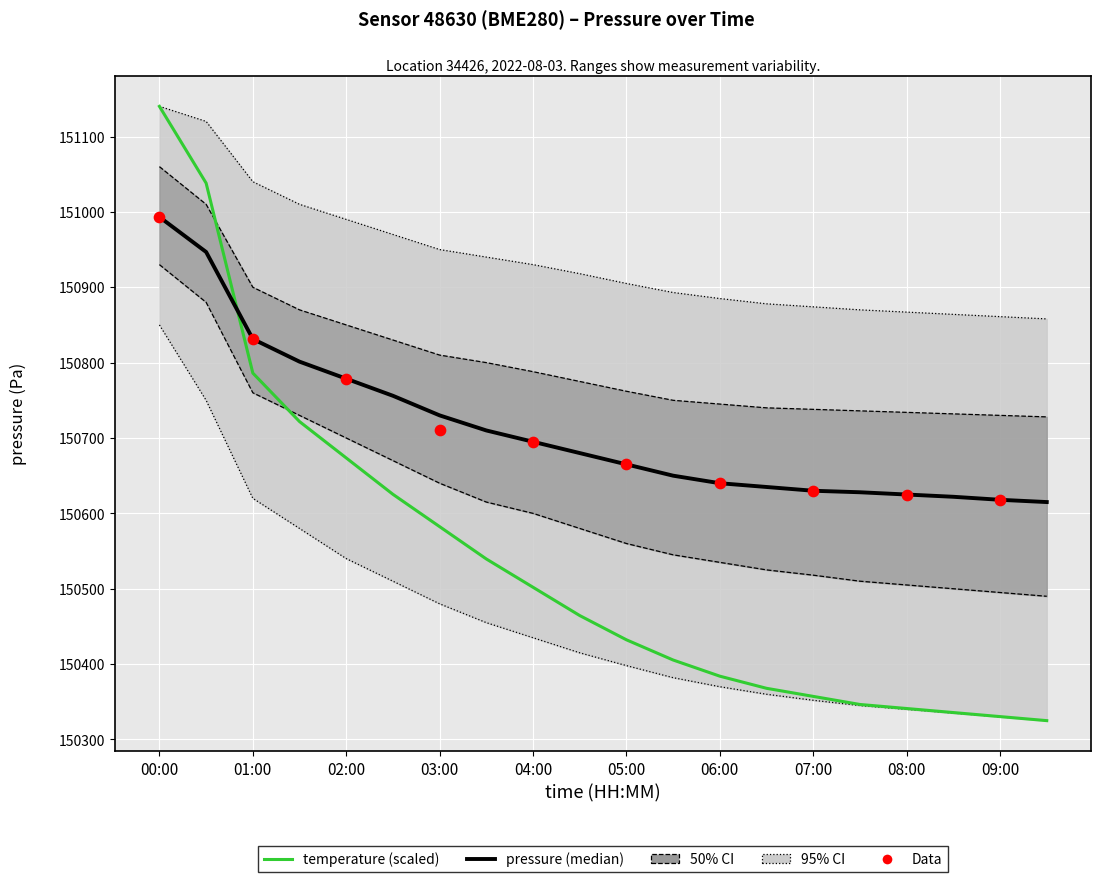

At how many categories does at least one series exceed 150875?

2